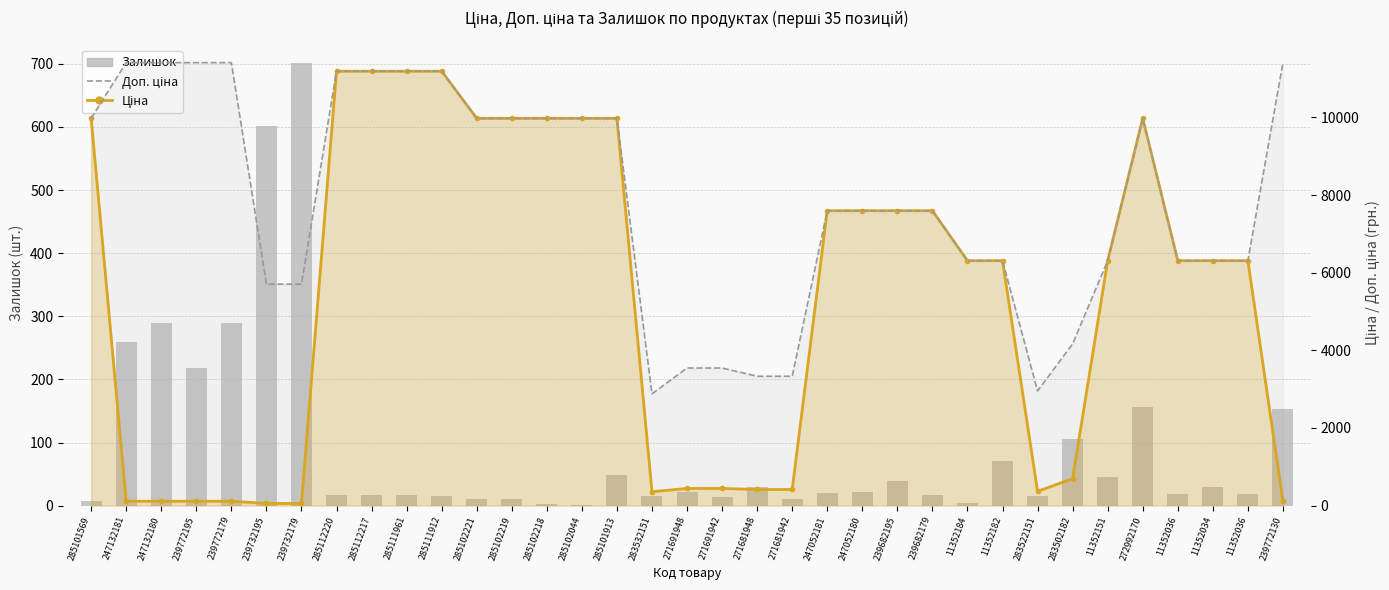

At which label does Залишок reach its peak?

239732179